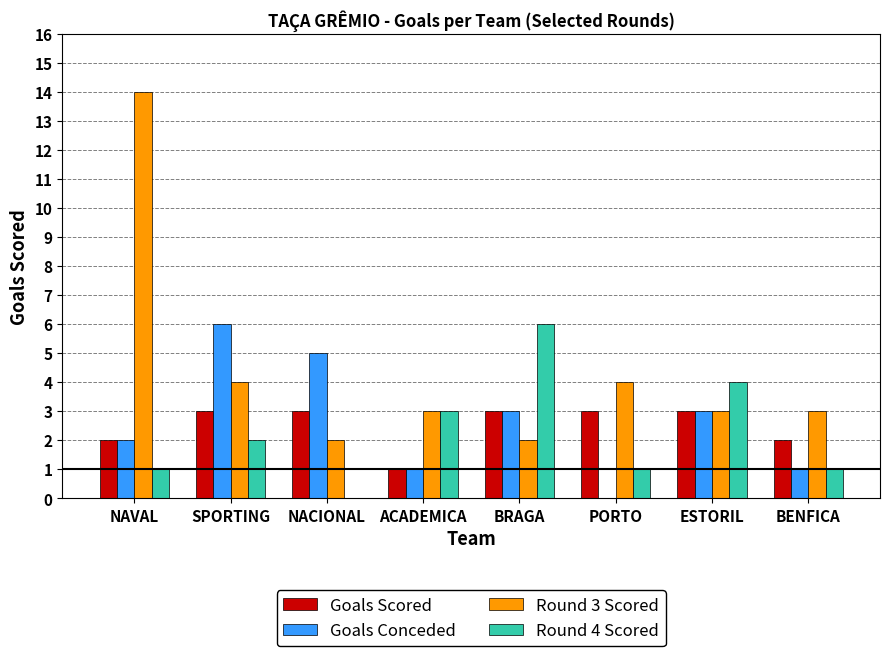

Between SPORTING and ACADEMICA, which series saw the biggest shift?

Goals Conceded